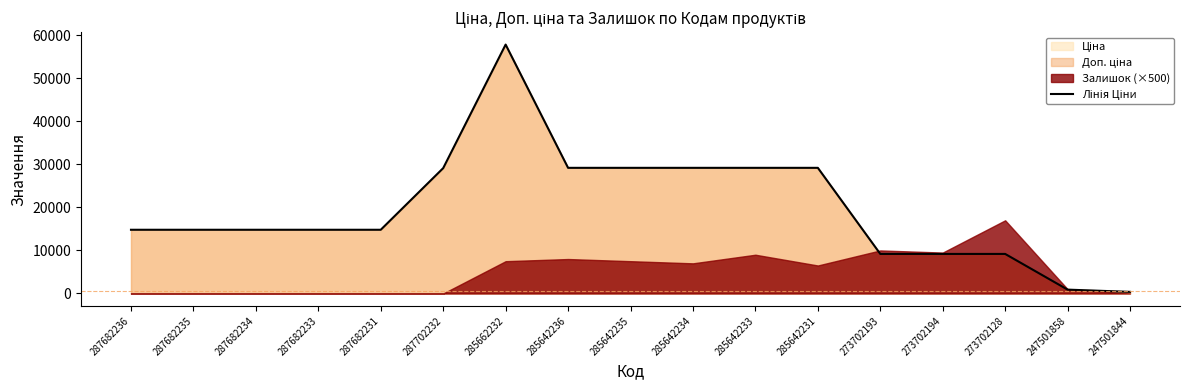

What is the difference between the maximum and minimum values?

57454.9